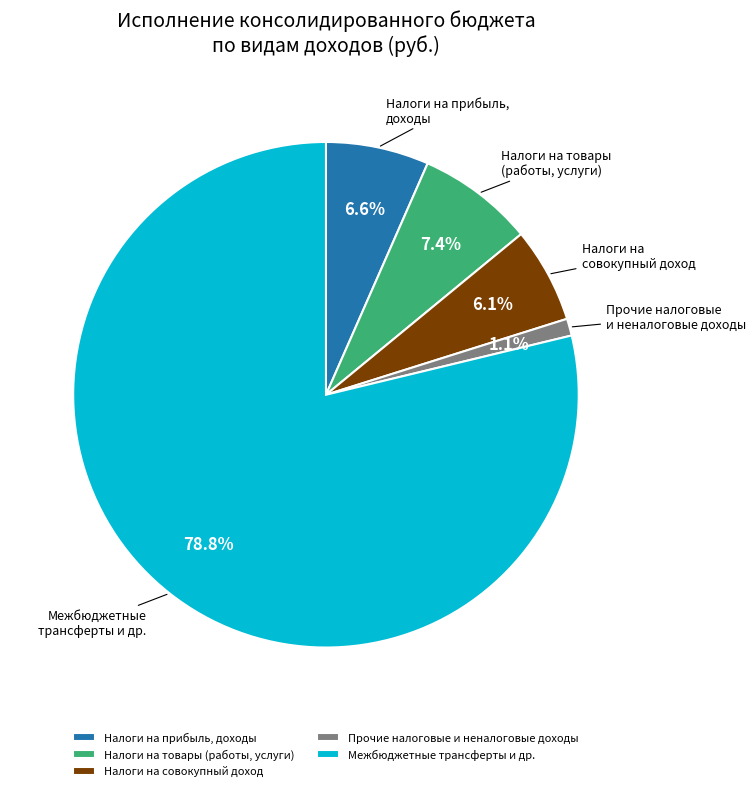

Which category has the smallest portion of the pie?

Прочие налоговые и неналоговые доходы